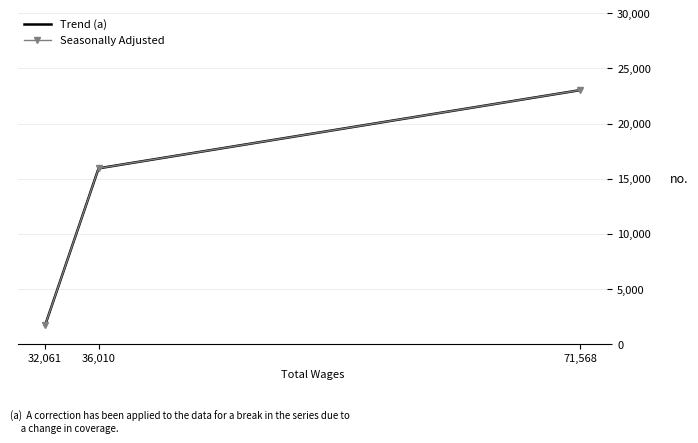

How many data points in Trend (a) are above 15943?

1